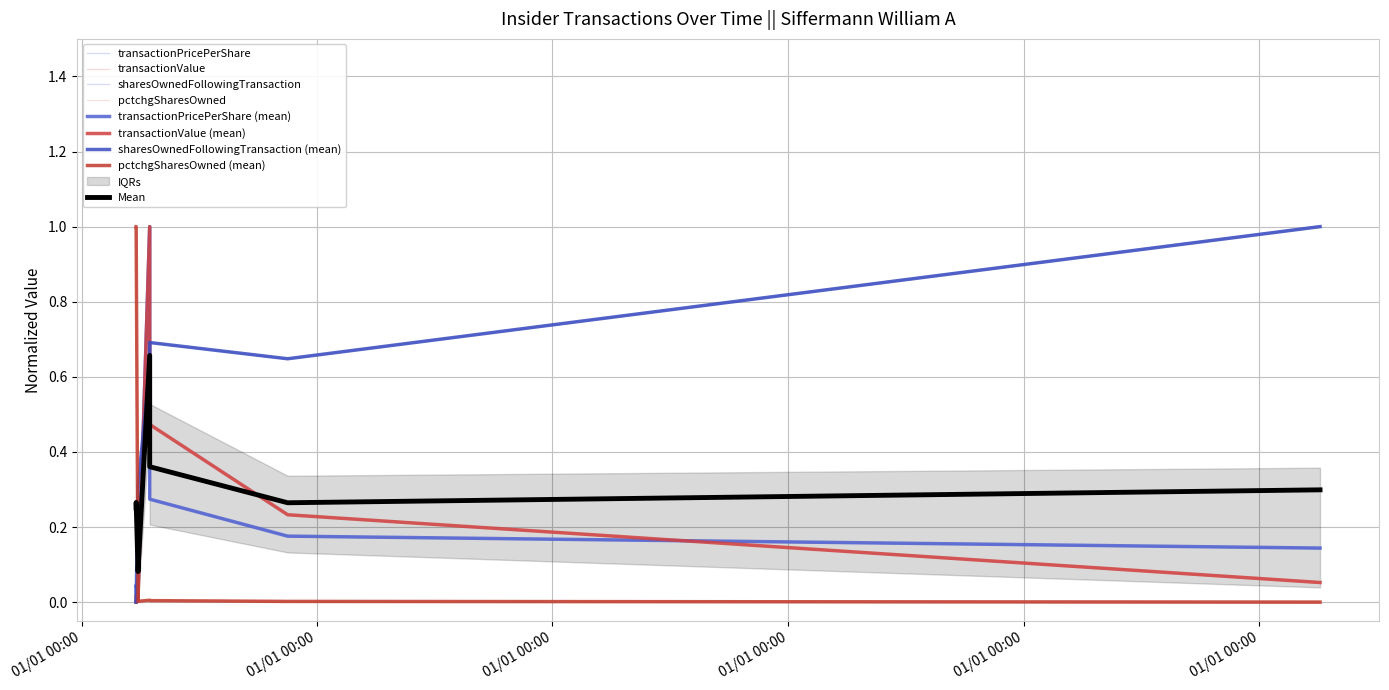

What is the sum of the transactionValue values at 2018-04-16 17:26:31 and 2018-03-29 15:56:35?

0.5